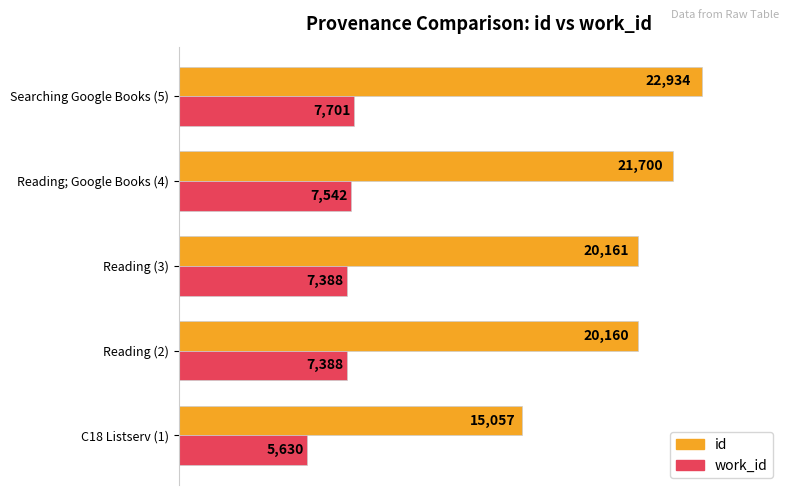

What is the difference between the second highest and second lowest values in the work_id series?

154